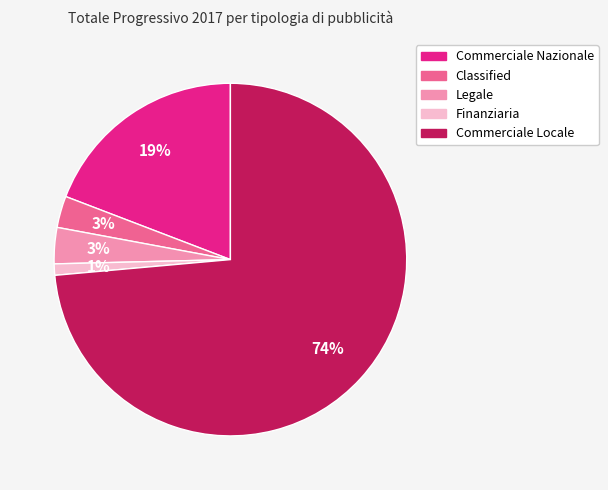

Is there any slice that represents more than half of the pie?

Yes